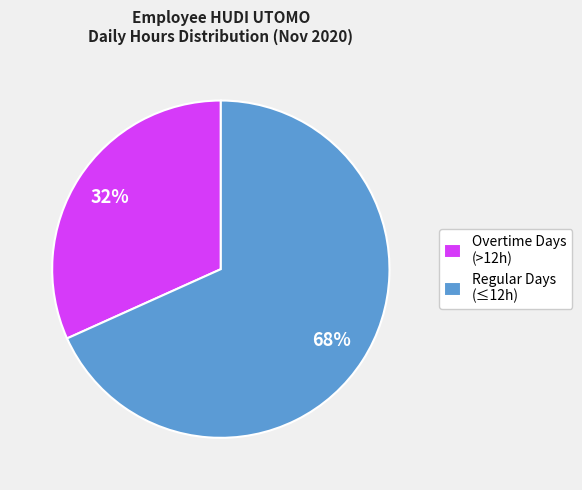

To the nearest percent, what portion does Overtime Days (>12h) represent?

32%